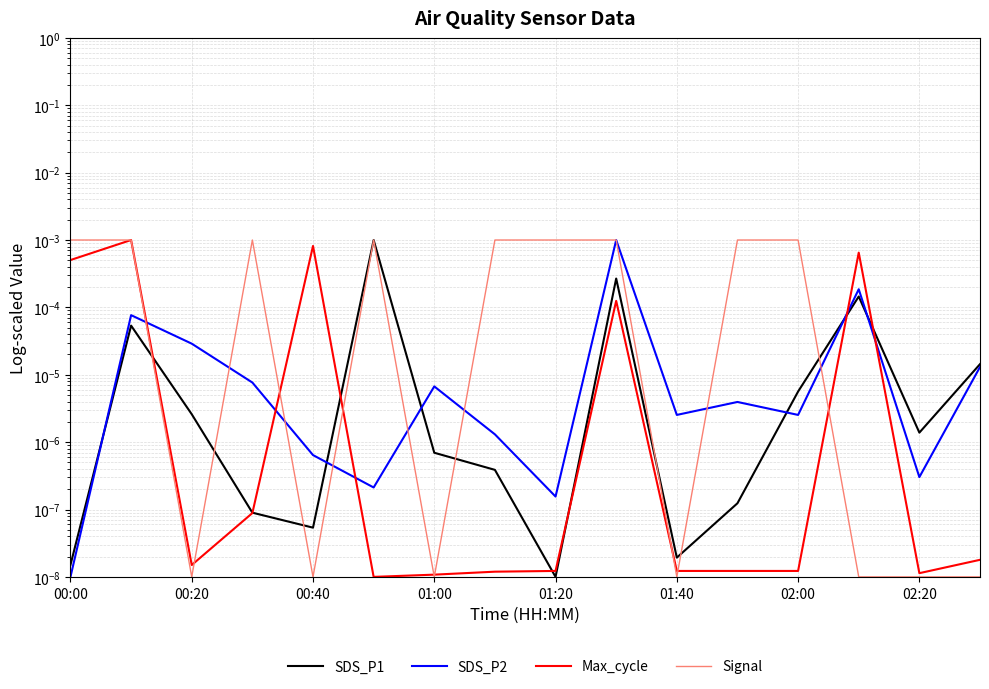

Does the chart have visible grid lines?

Yes